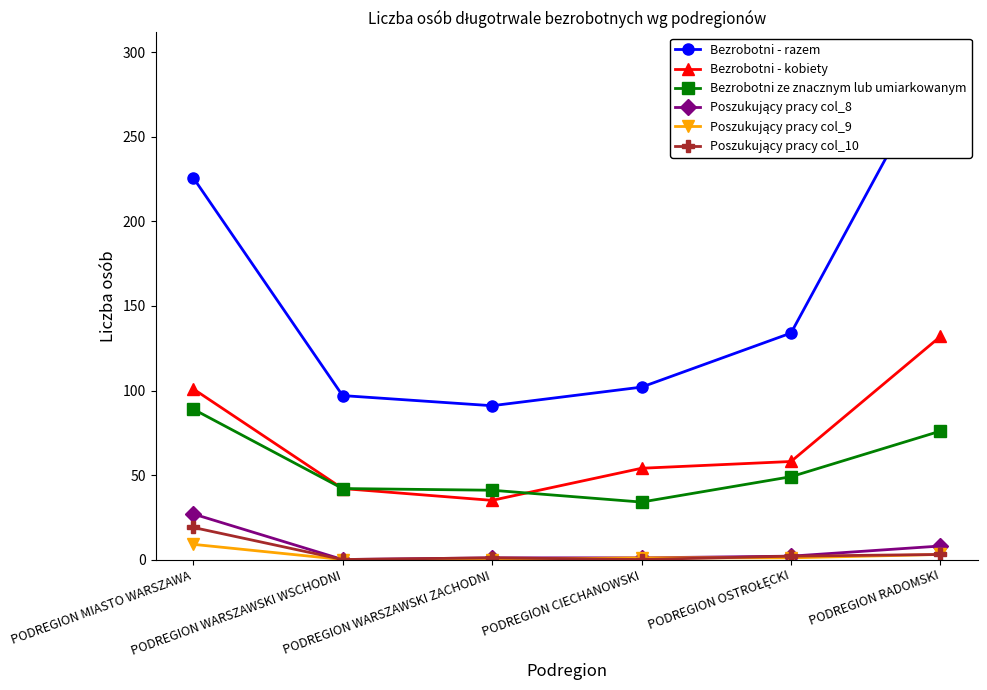

Between PODREGION WARSZAWSKI WSCHODNI and PODREGION CIECHANOWSKI, which series saw the biggest shift?

Bezrobotni - kobiety